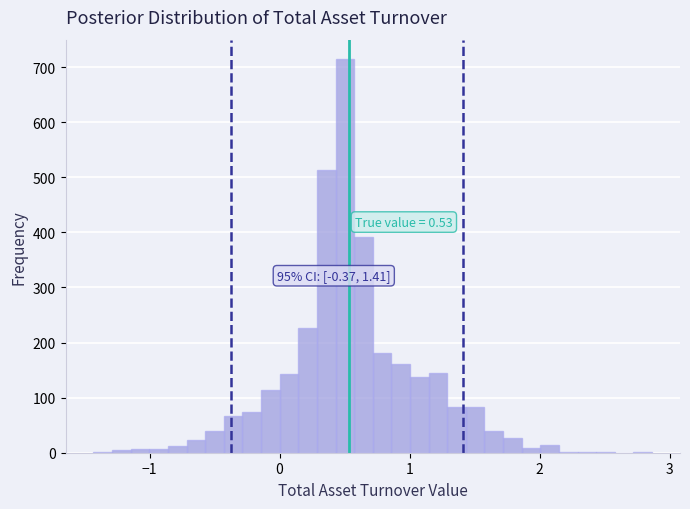

Around what value on the x-axis is the tallest bar? Give the approximate position of its centre, as read against the axis.

0.5